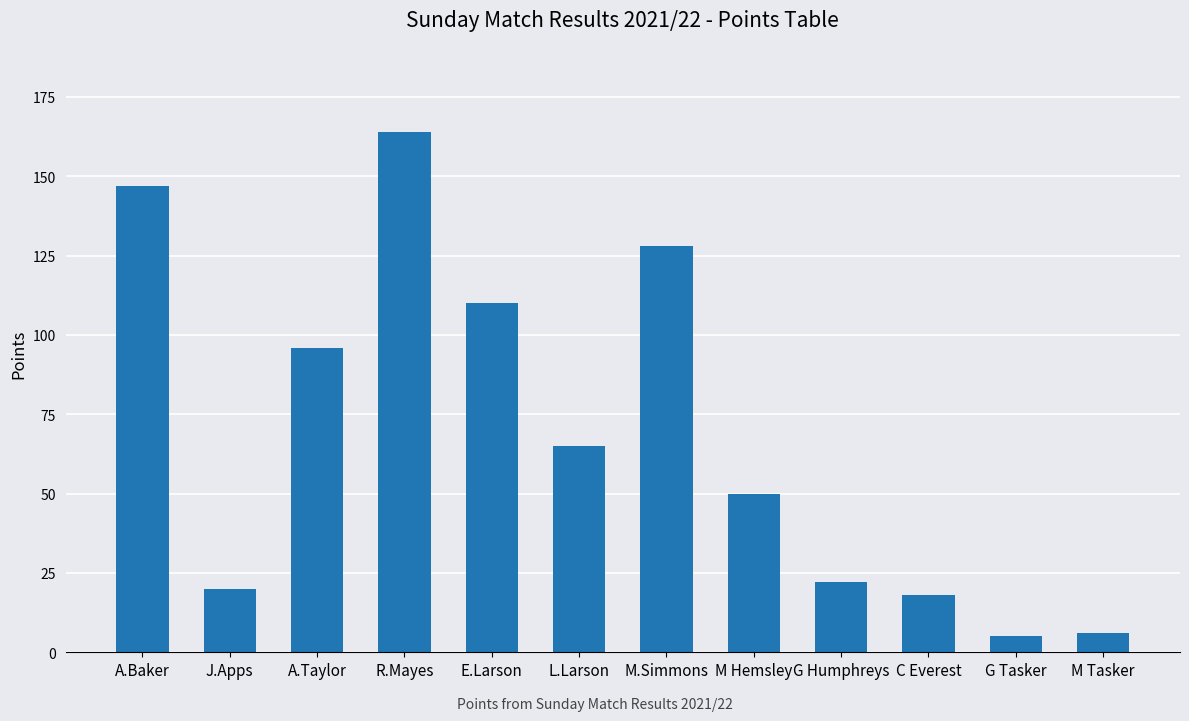

What is the difference between the maximum and minimum values?

159